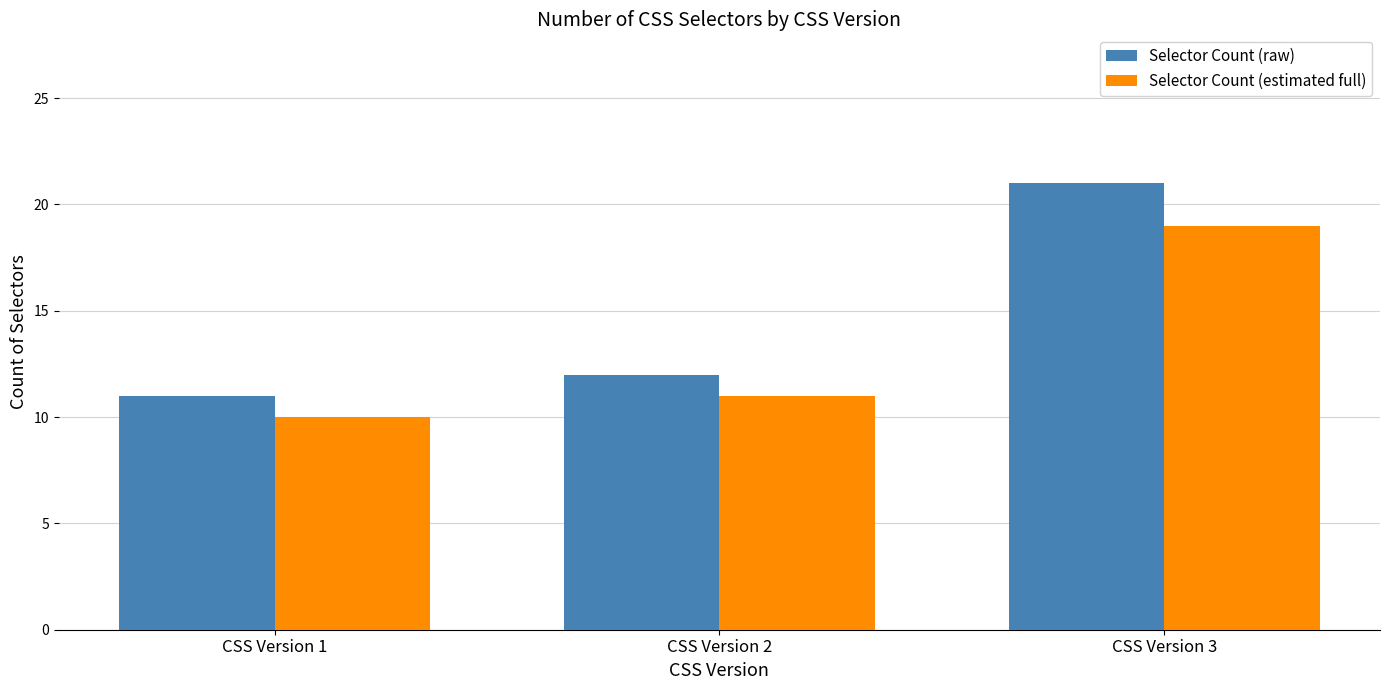

How many bars are there in total?

6